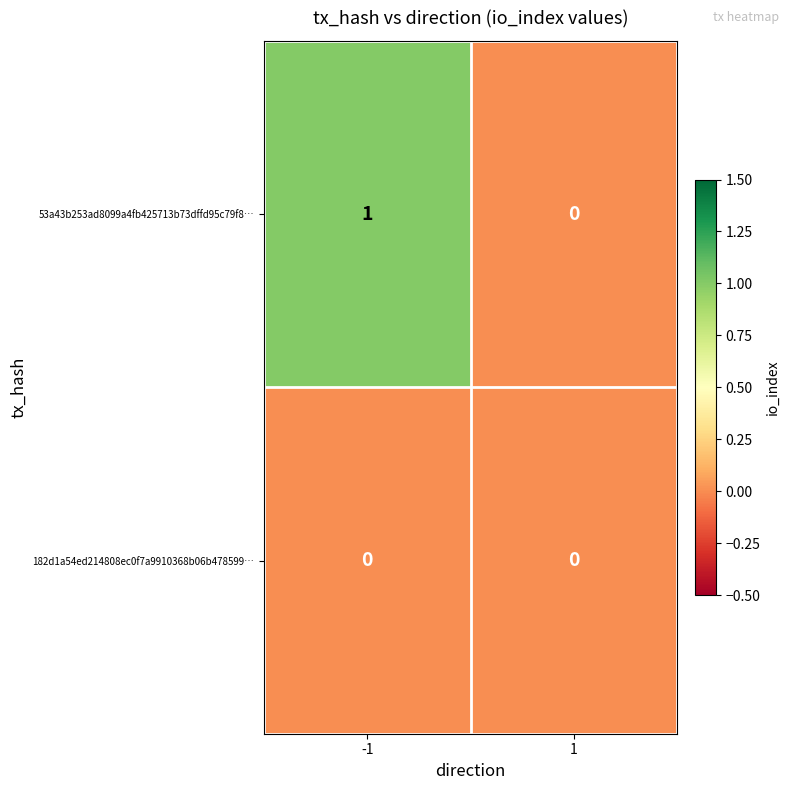

The 53a43b253ad8099a4fb425713b73dffd95c79f8… series shows 2 at -1. True or false?

False